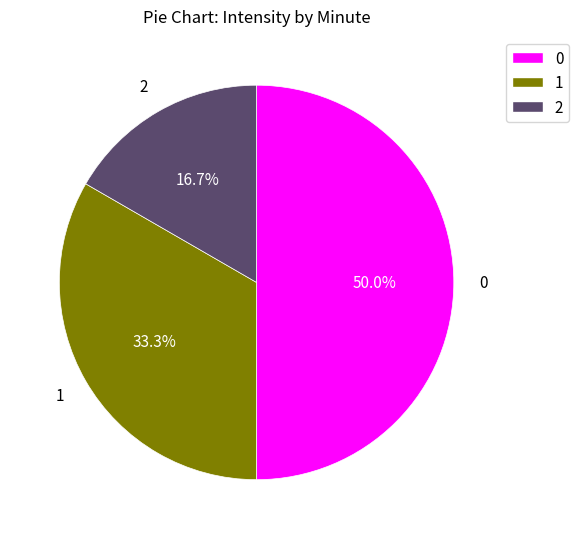

To the nearest percent, what is the average slice percentage?

33%